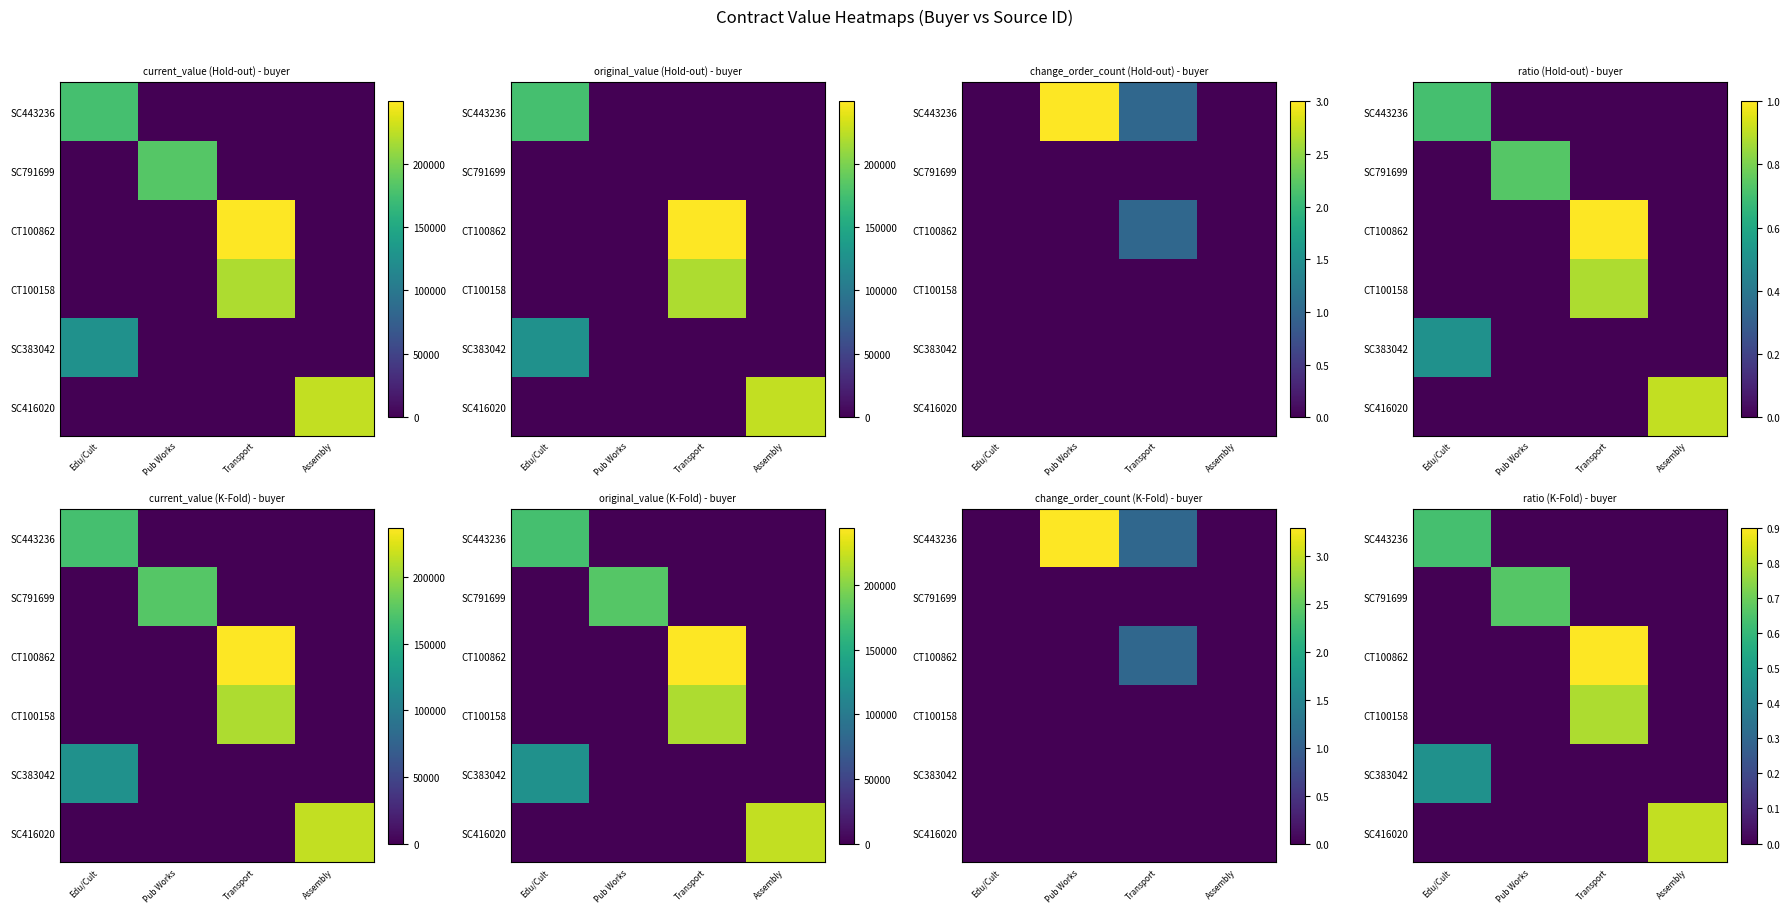

Which series changed the most between Edu/Cult and Assembly?

SC416020